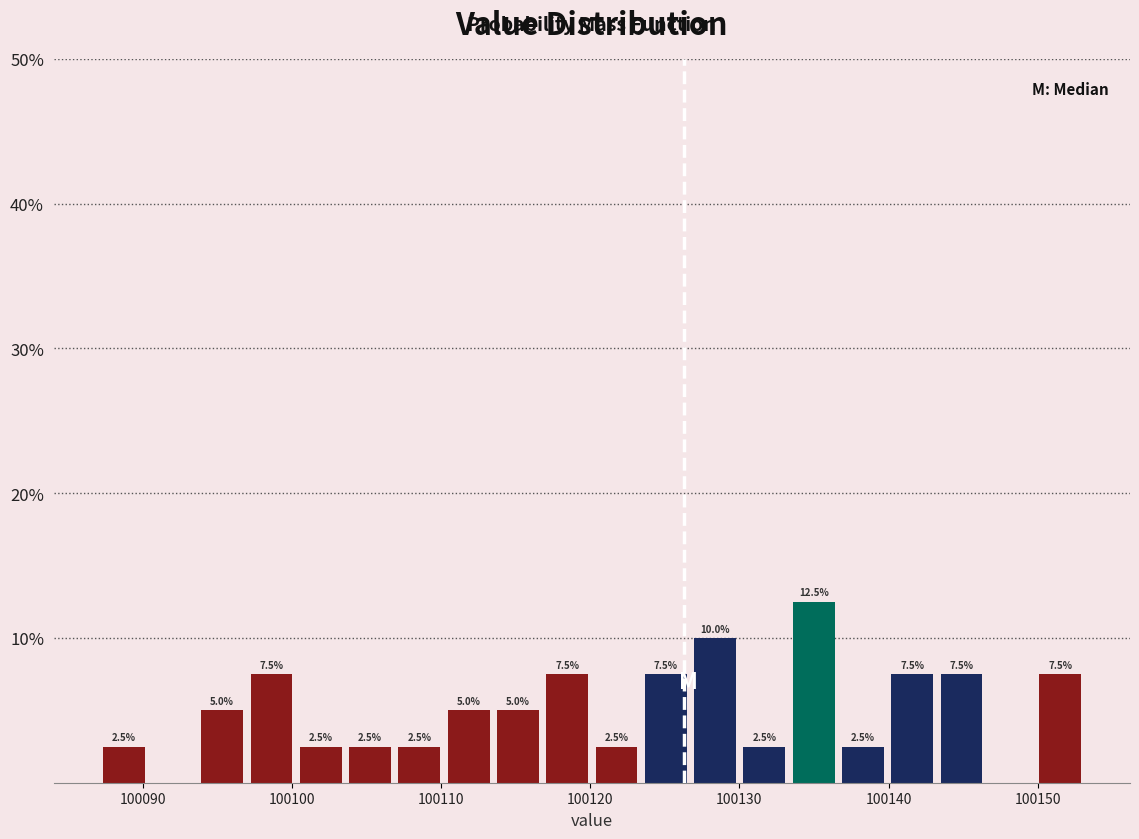

Read against the x-axis, roughly where is the centre of the tallest bar?

100135